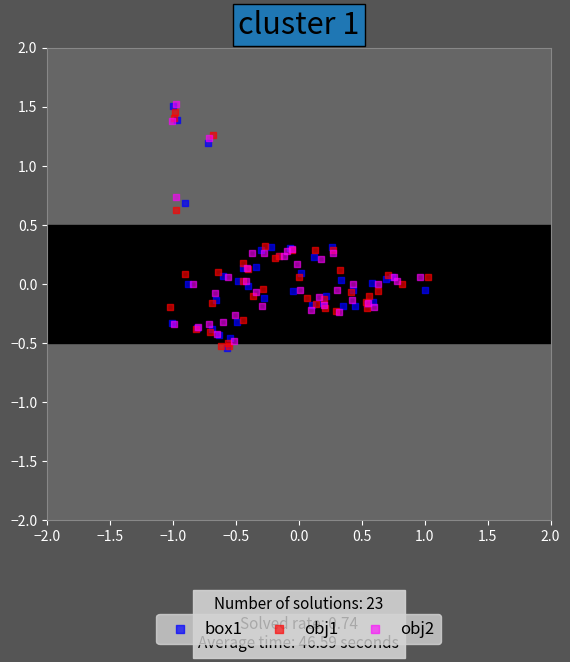

What are all the series names shown in the legend?

box1, obj1, obj2